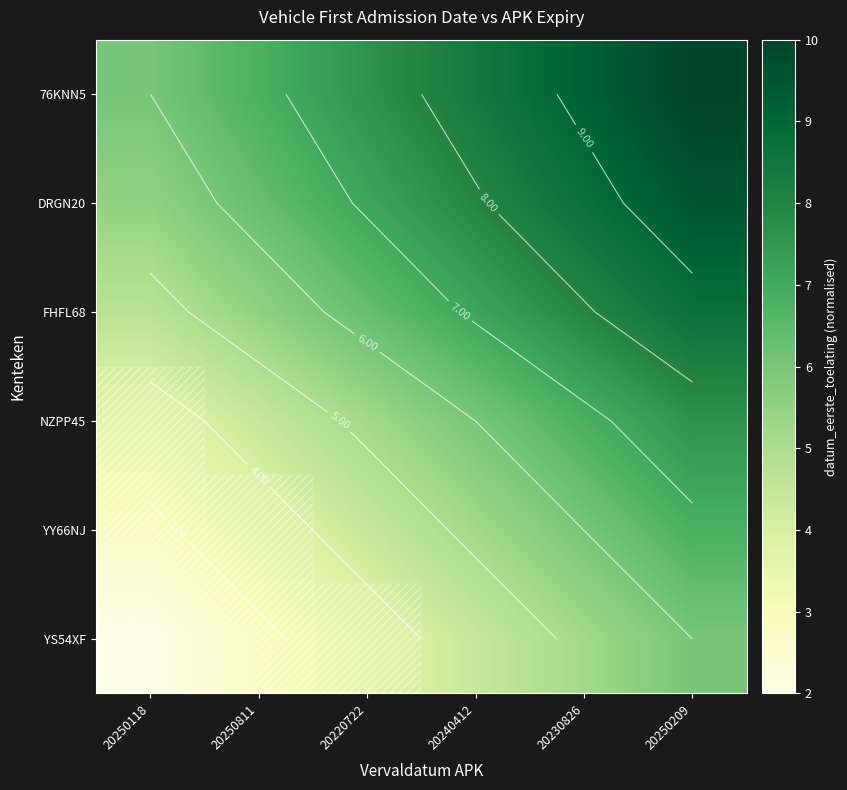

What is the average value of the FHFL68 series?

6.7